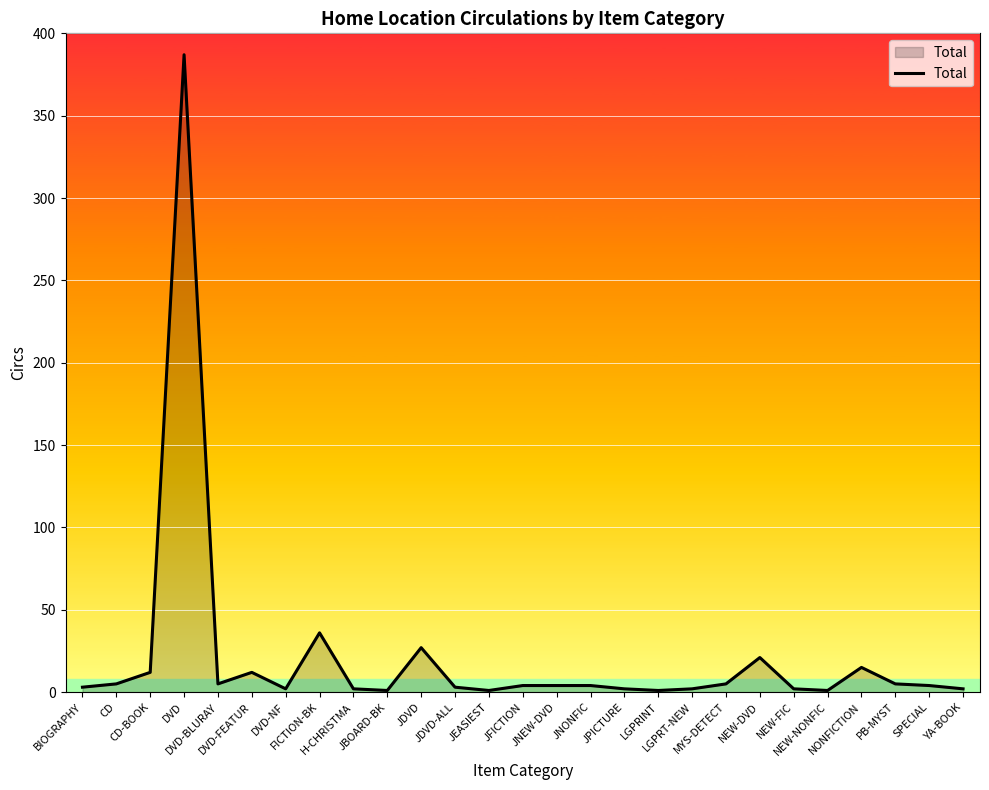

What is the difference between the maximum and minimum values?

386